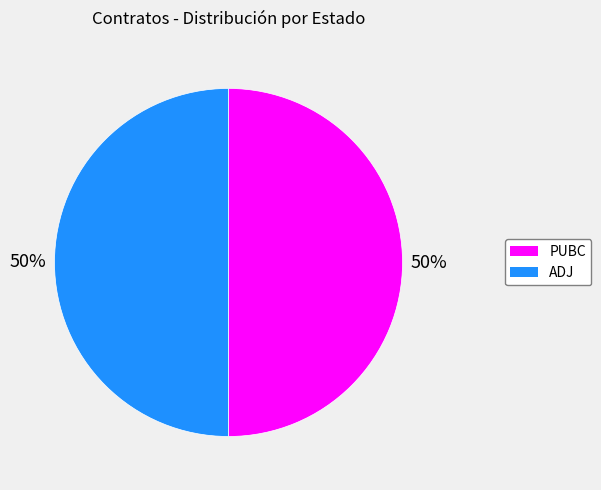

Approximately how many times larger is the value at ADJ compared to PUBC?

1.0